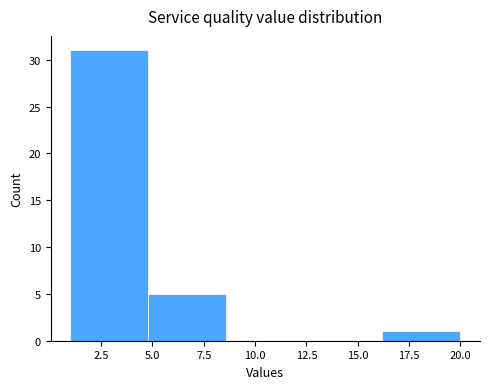

Reading left to right, transcribe this chart: for each bar, give the range it covers on the x-axis and its height. Neither the bar edges nor the heights are printed on the chart, so give them approximately, as read against the axes.

1.0 to 4.8: 31
4.8 to 8.6: 5
8.6 to 12.4: 0
12.4 to 16.2: 0
16.2 to 20.0: 1